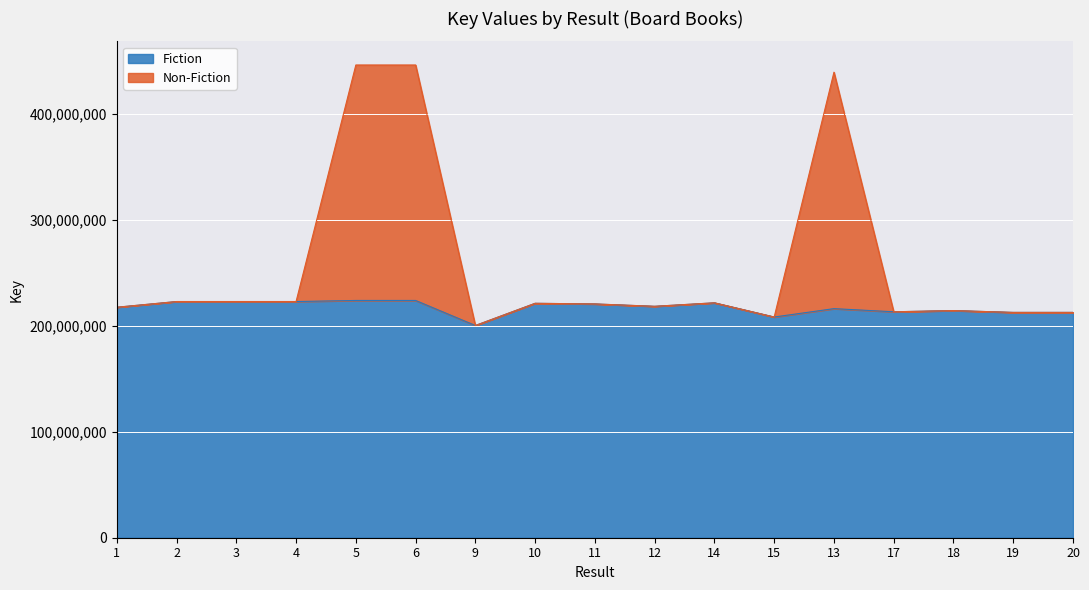

True or false: Fiction has a value of 122667718 at 14.

False